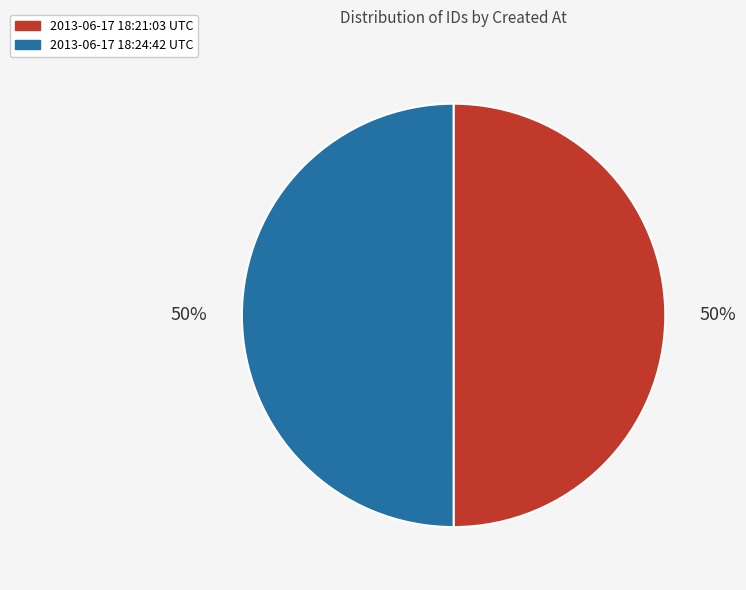

What percentage is the 2013-06-17 18:24:42 UTC slice, to the nearest percent?

50%